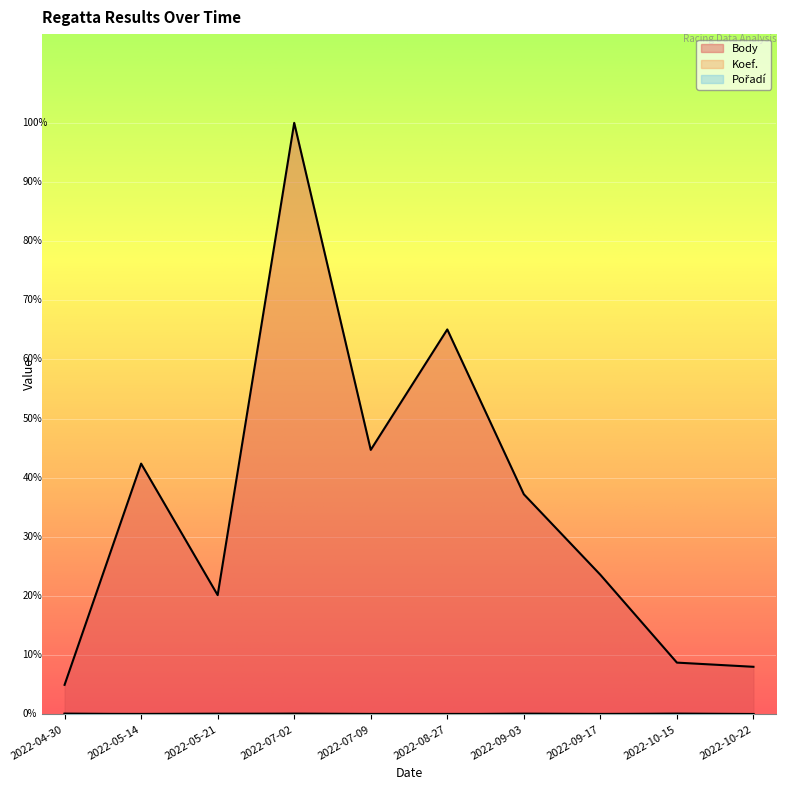

True or false: Pořadí and Body cross at least once.

False